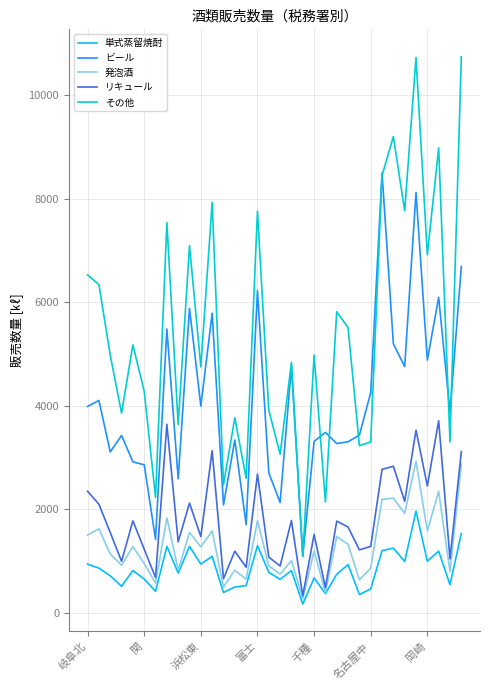

What is the sum of all 単式蒸留焼酎 values?

28531